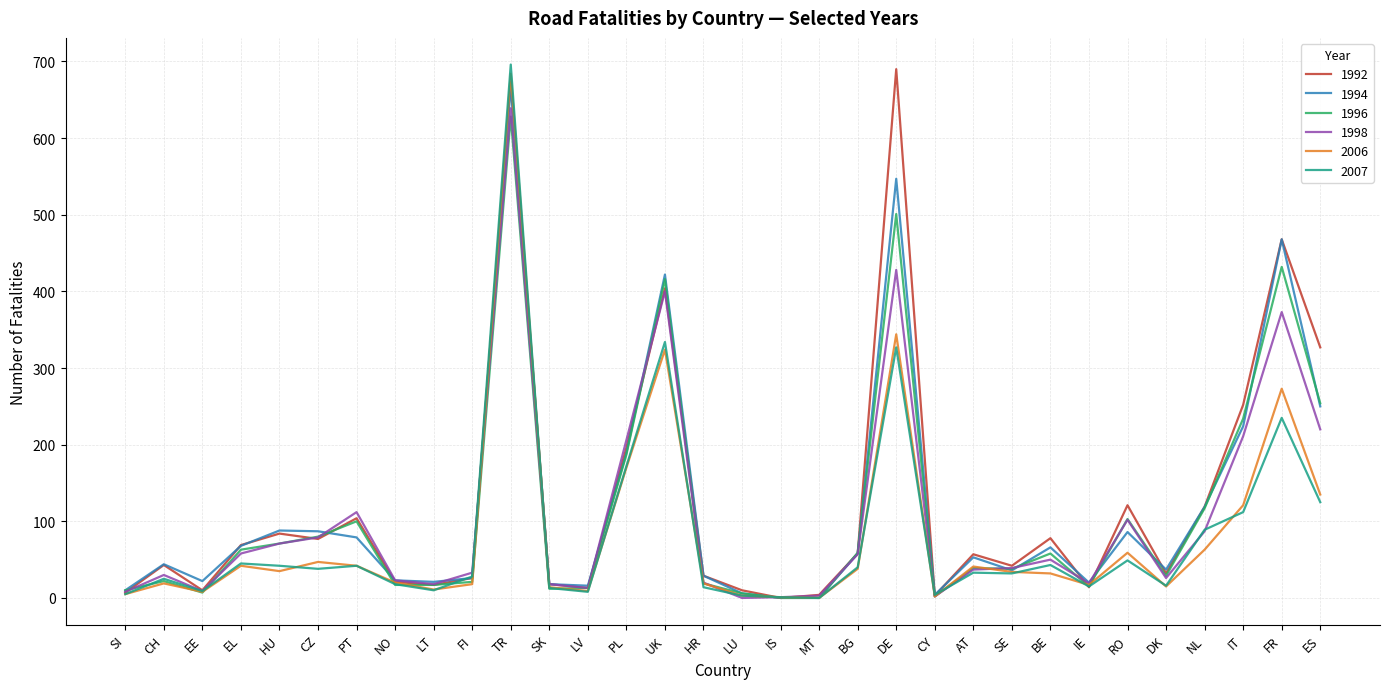

At which label does 2007 first exceed 33?

EL